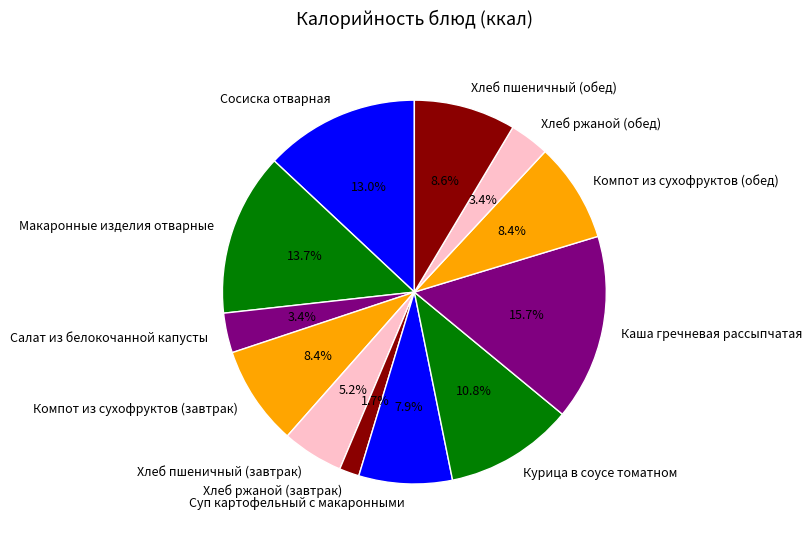

Which slice is the smallest?

Хлеб ржаной (завтрак)